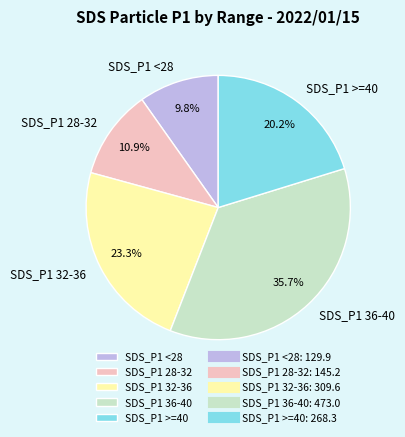

Between SDS_P1 28-32 and SDS_P1 36-40, which is larger?

SDS_P1 36-40